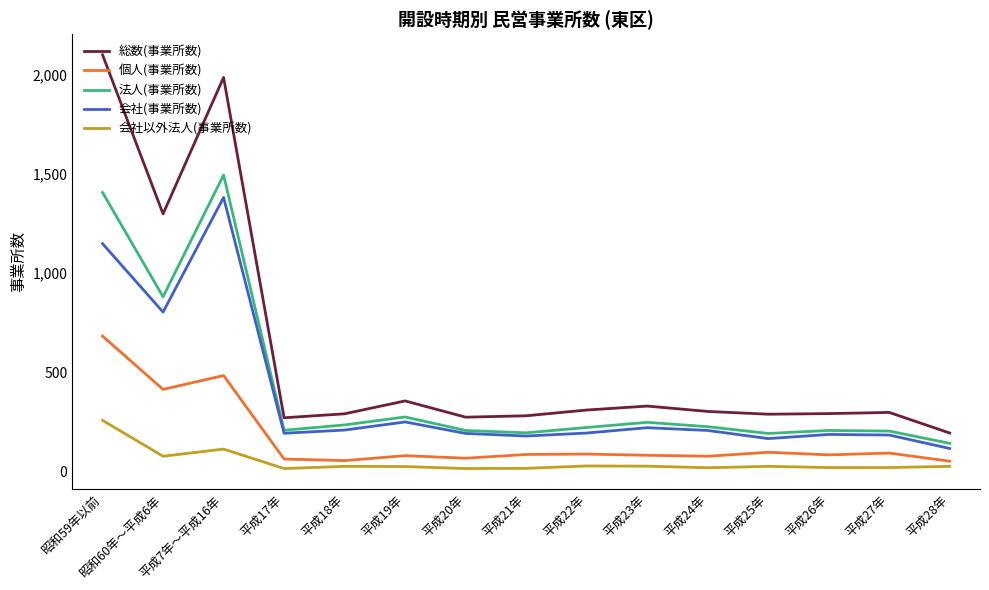

Where is the first local minimum for 総数(事業所数)?

昭和60年～平成6年